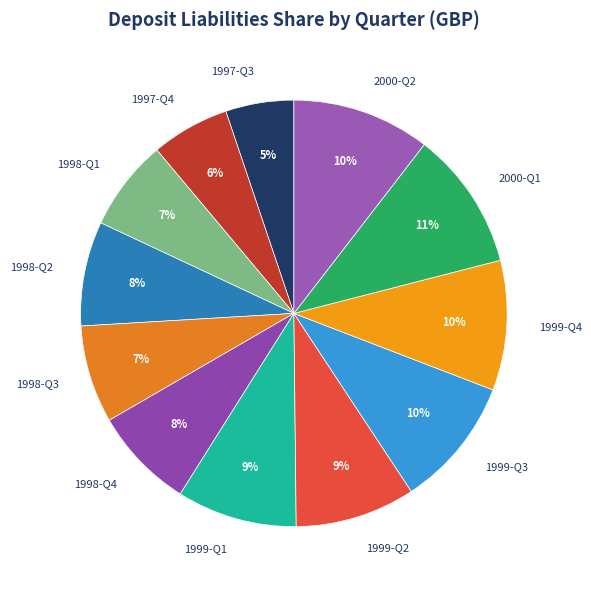

To the nearest percent, what is the difference between the 1999-Q4 and 1999-Q2 slice percentages?

1%